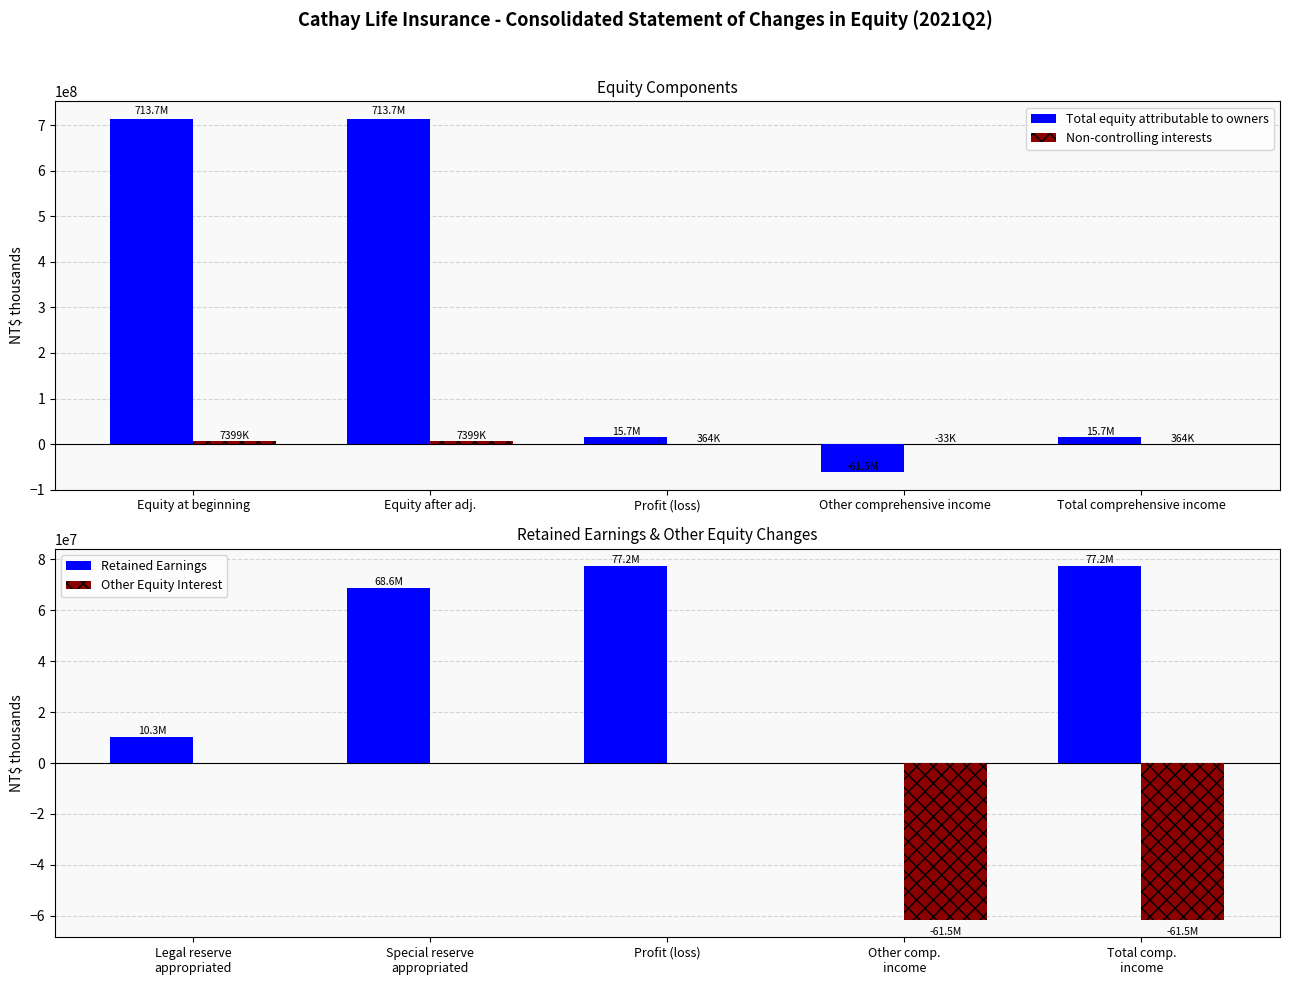

How many negative values does the Other Equity Interest series have?

2